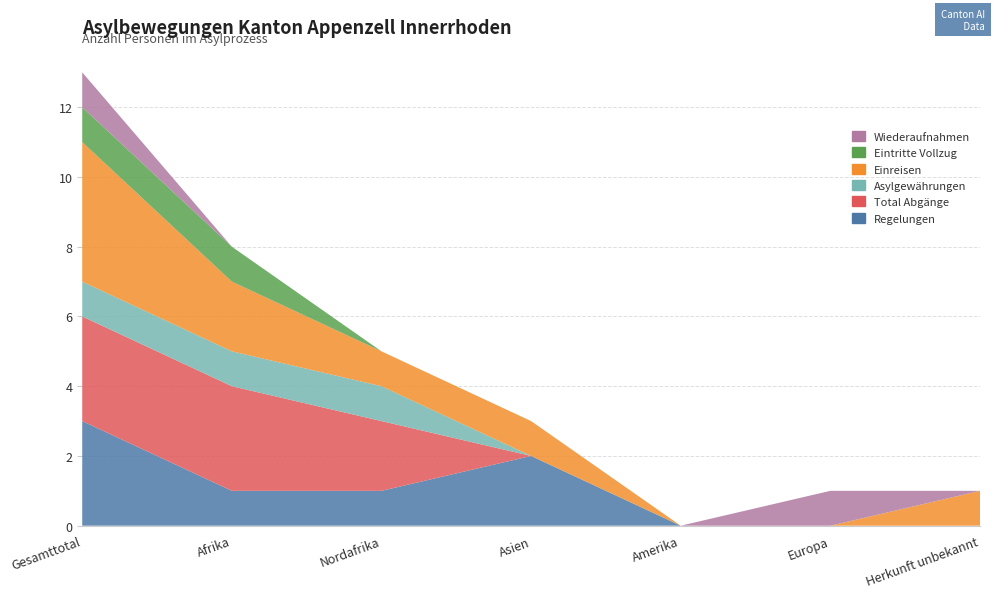

Reading left to right, transcribe all the data shown in this chart.

Regelungen: Gesamttotal=3	Afrika=1	Nordafrika=1	Asien=2	Amerika=0	Europa=0	Herkunft unbekannt=0
Total Abgänge: Gesamttotal=3	Afrika=3	Nordafrika=2	Asien=0	Amerika=0	Europa=0	Herkunft unbekannt=0
Asylgewährungen: Gesamttotal=1	Afrika=1	Nordafrika=1	Asien=0	Amerika=0	Europa=0	Herkunft unbekannt=0
Einreisen: Gesamttotal=4	Afrika=2	Nordafrika=1	Asien=1	Amerika=0	Europa=0	Herkunft unbekannt=1
Eintritte Vollzug: Gesamttotal=1	Afrika=1	Nordafrika=0	Asien=0	Amerika=0	Europa=0	Herkunft unbekannt=0
Wiederaufnahmen: Gesamttotal=1	Afrika=0	Nordafrika=0	Asien=0	Amerika=0	Europa=1	Herkunft unbekannt=0